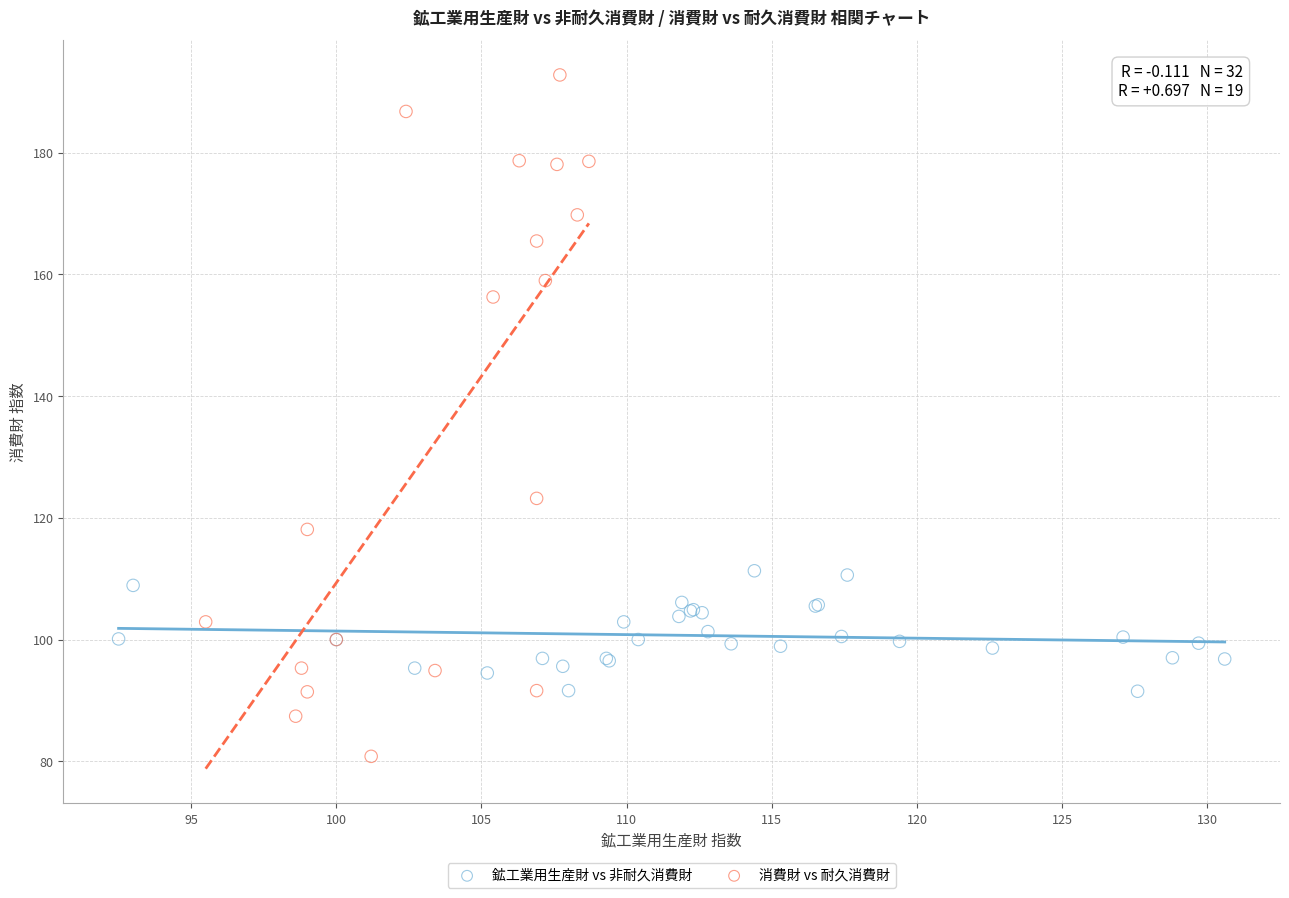

Which series has the largest Y range (max minus min)?

消費財 vs 耐久消費財